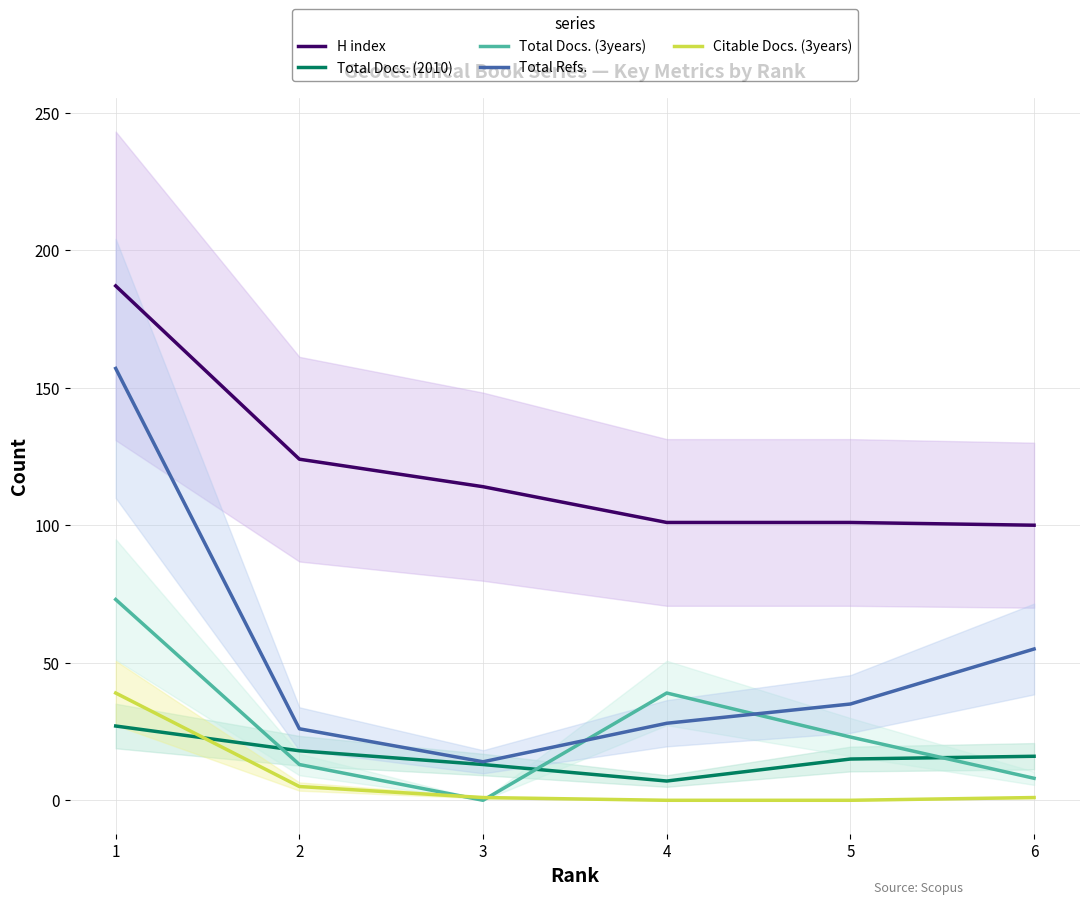

What are all the series names shown in the legend?

H index, Total Docs. (2010), Total Docs. (3years), Total Refs., Citable Docs. (3years)